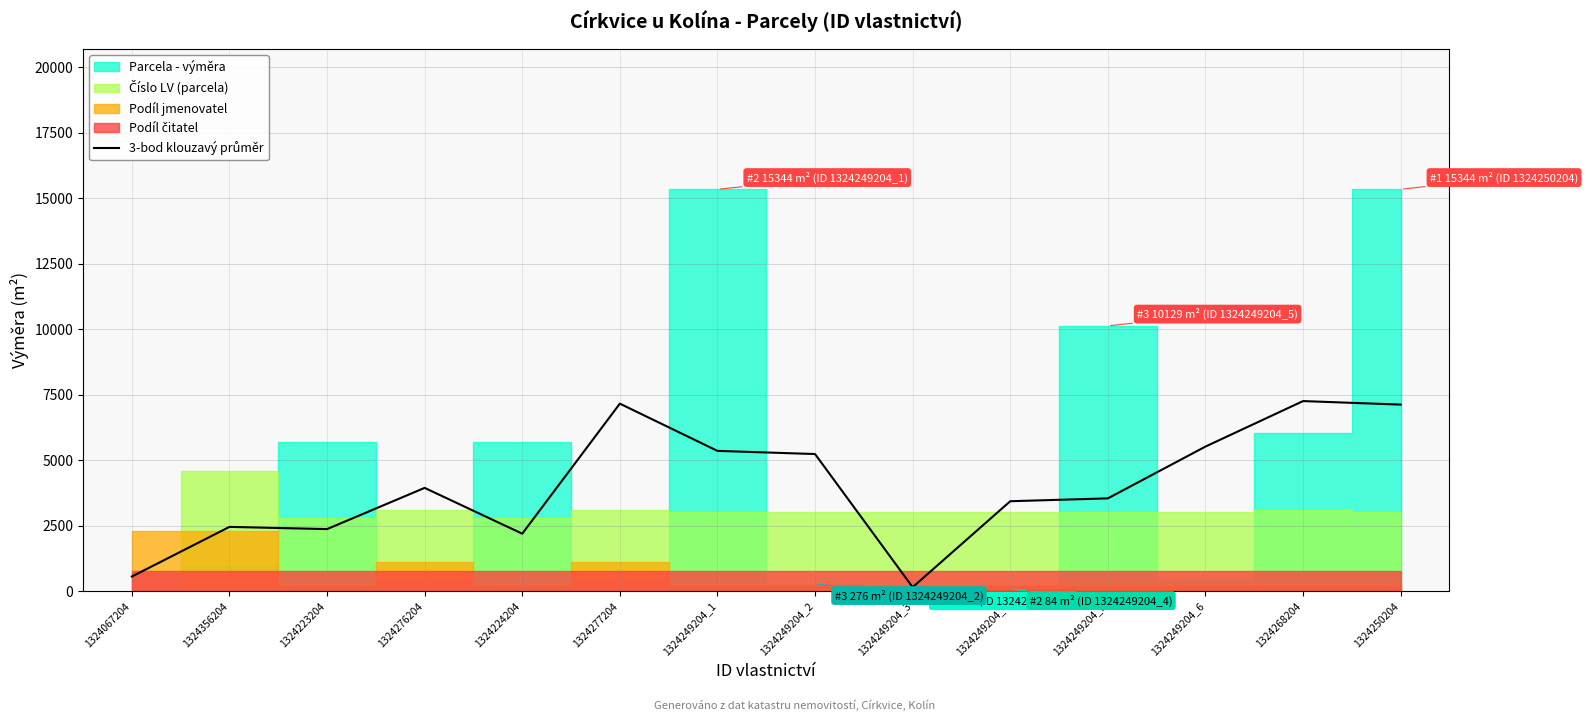

Is this an area chart (filled region under the line)?

No